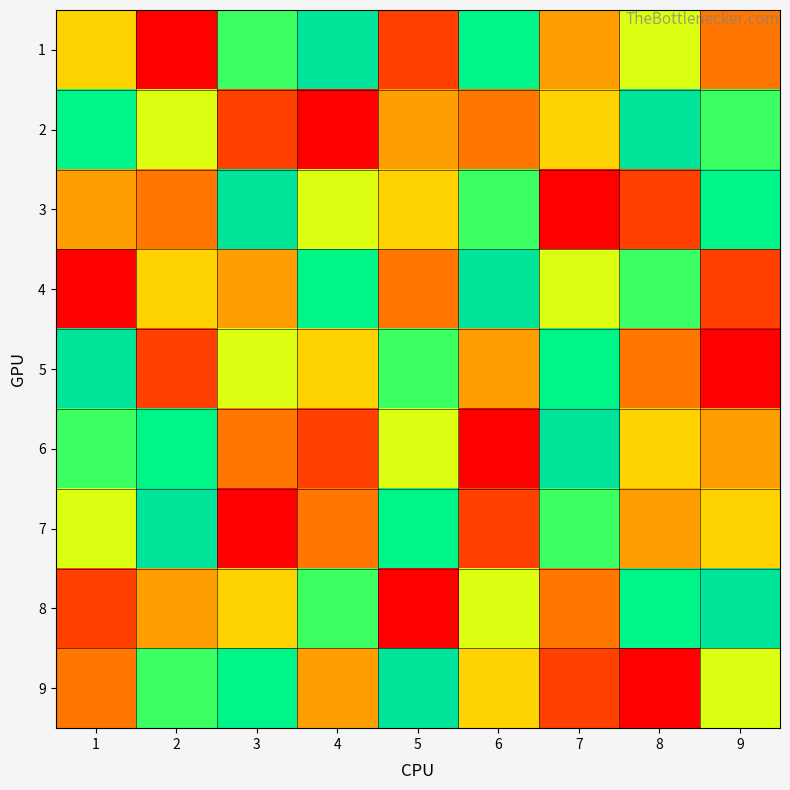

At which category does the chart reach its peak across all series?

4